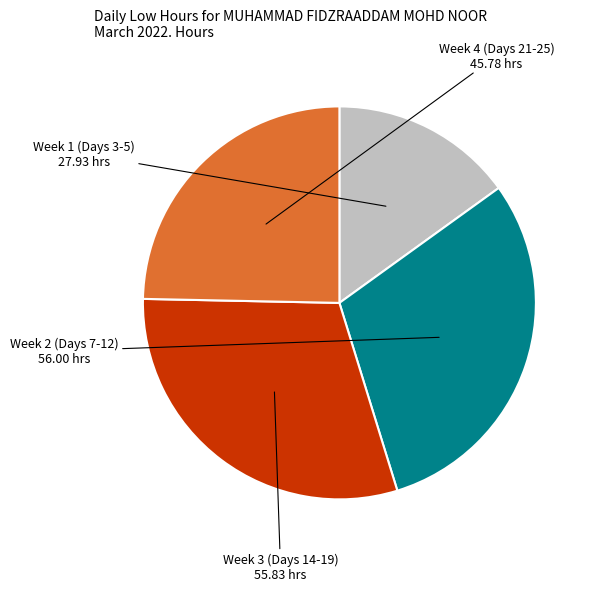

Is there a majority slice in this chart?

No